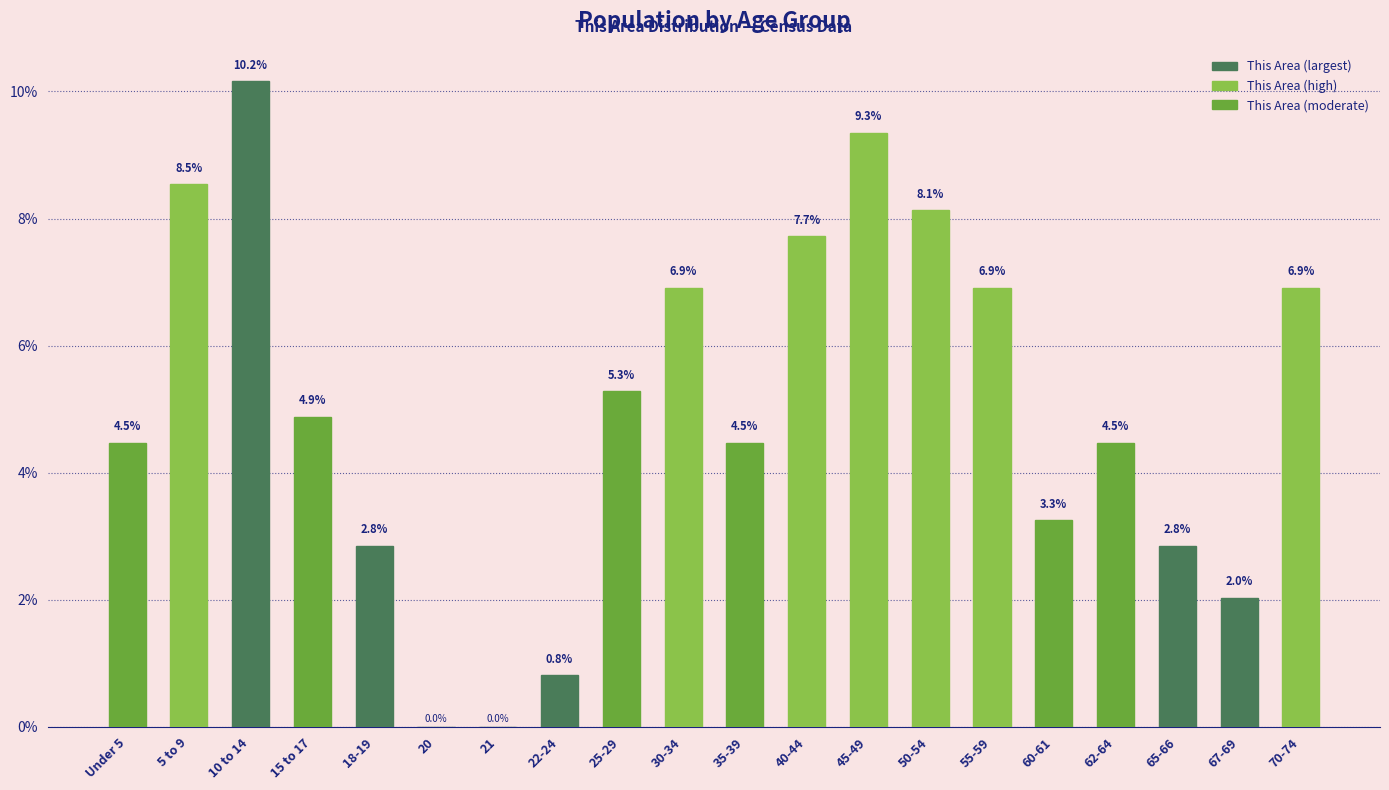

True or false: the data shows 7.7 at 40-44.

True